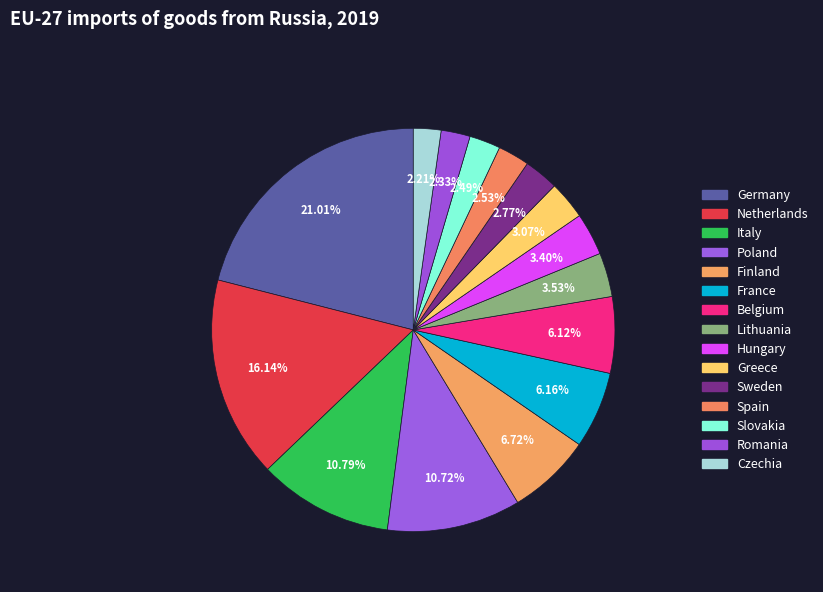

To the nearest percent, what portion does Germany represent?

21%